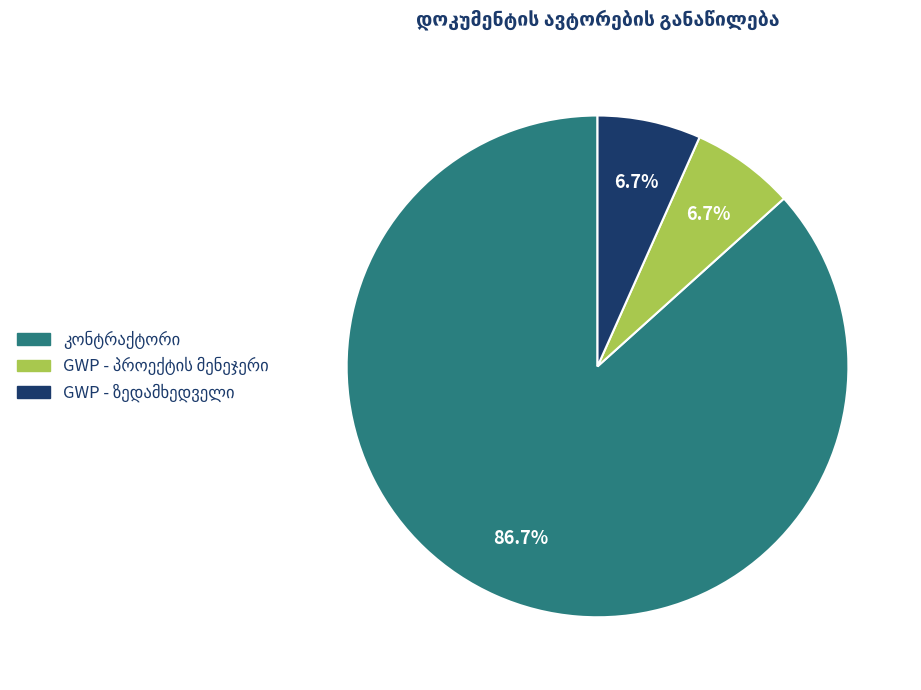

To the nearest percent, what is the average slice percentage?

33%